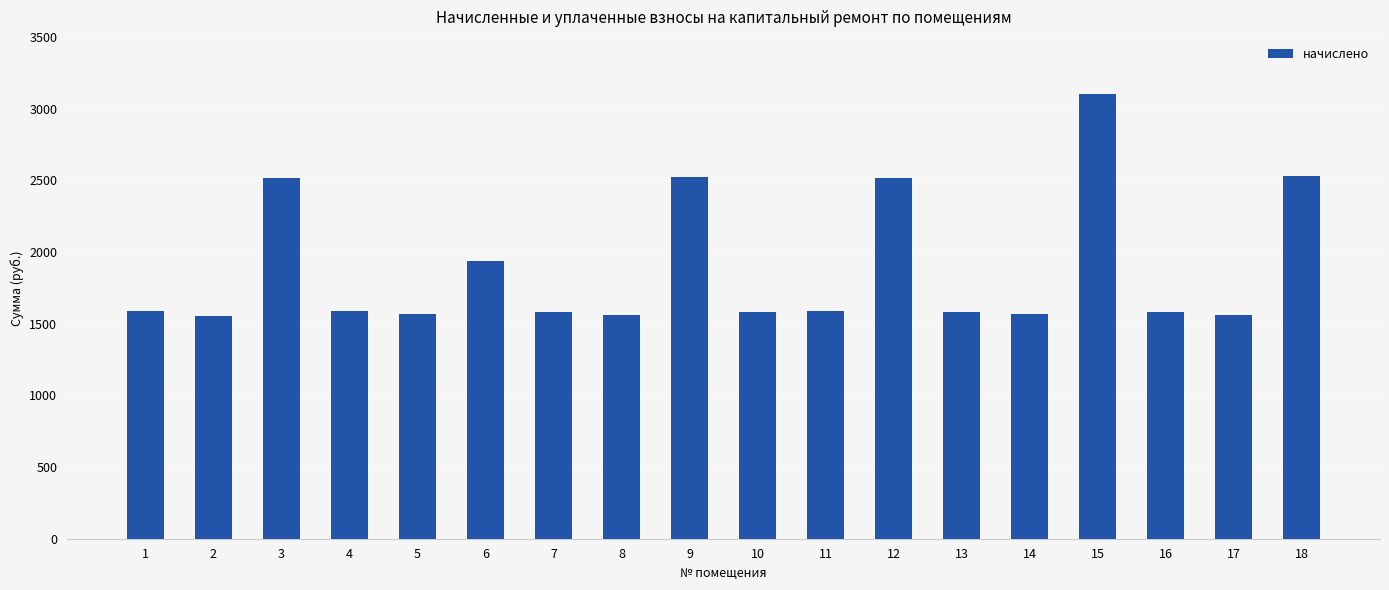

What is the value of the 1st bar from the left?

1585.4